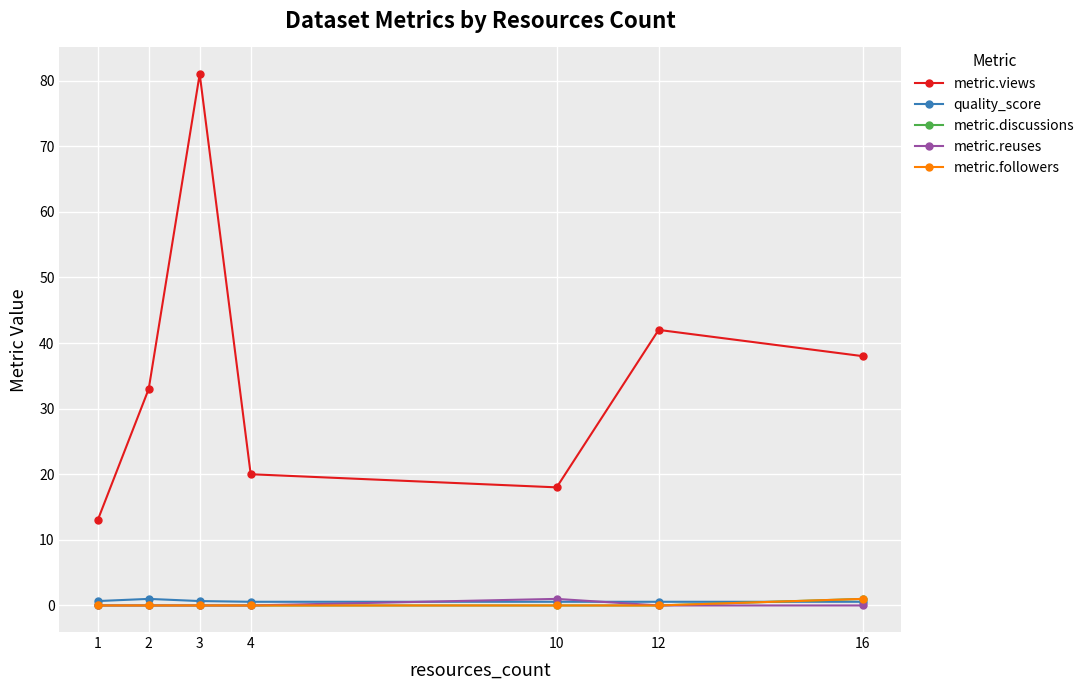

True or false: metric.reuses and metric.views intersect in this chart.

False